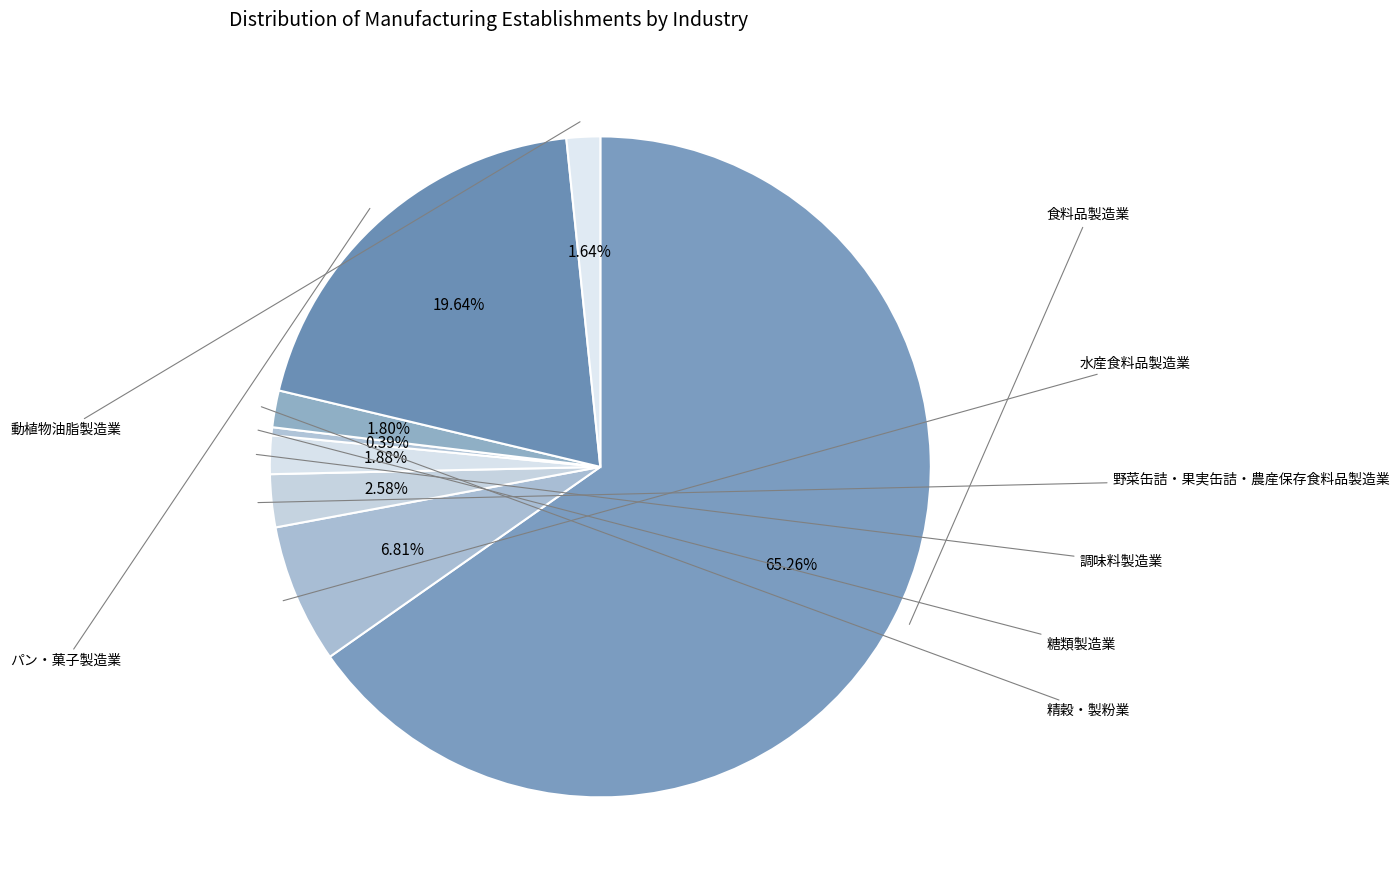

To the nearest percent, what is the average slice percentage?

12%